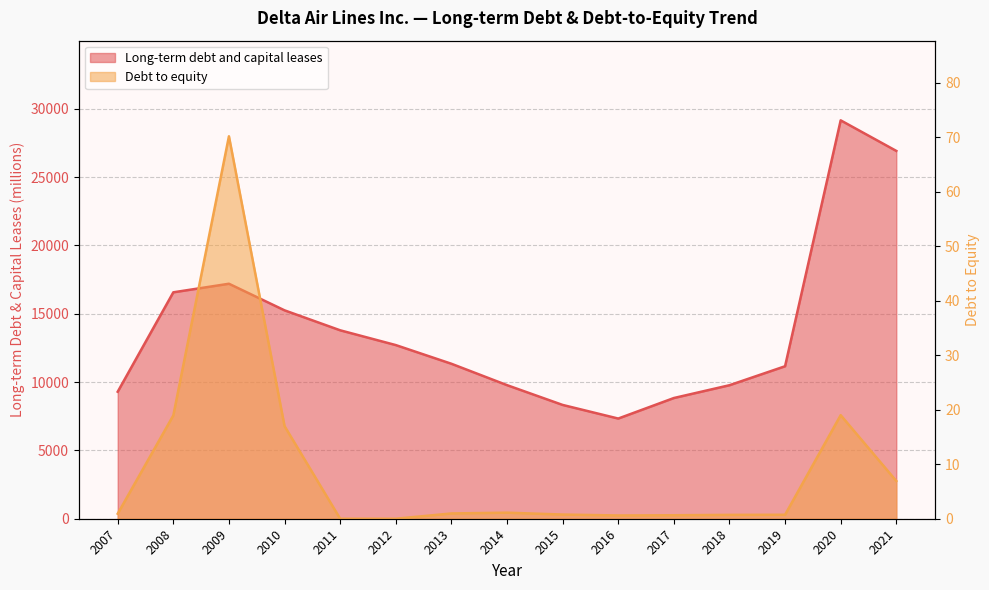

Which series has the largest total across all categories?

Long-term debt and capital leases